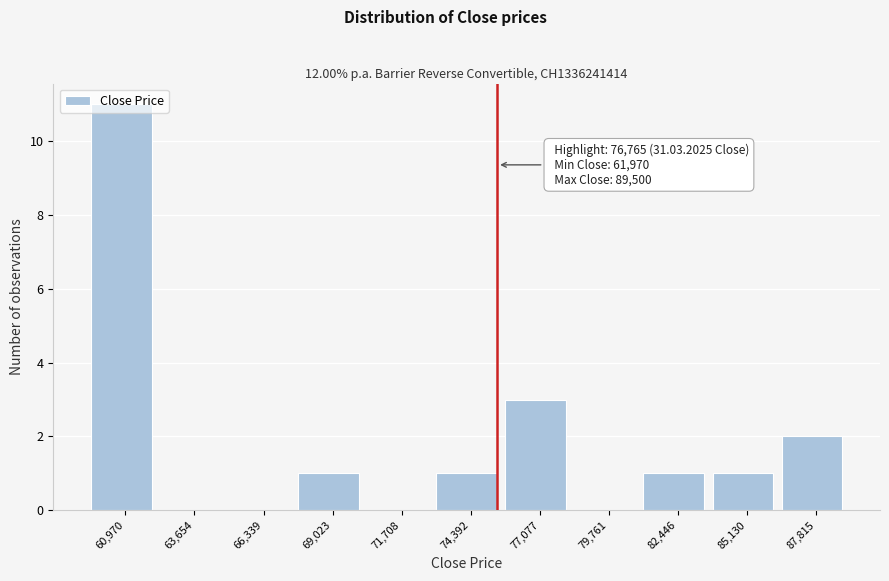

Where is the data nearest to the value 5?

77,077